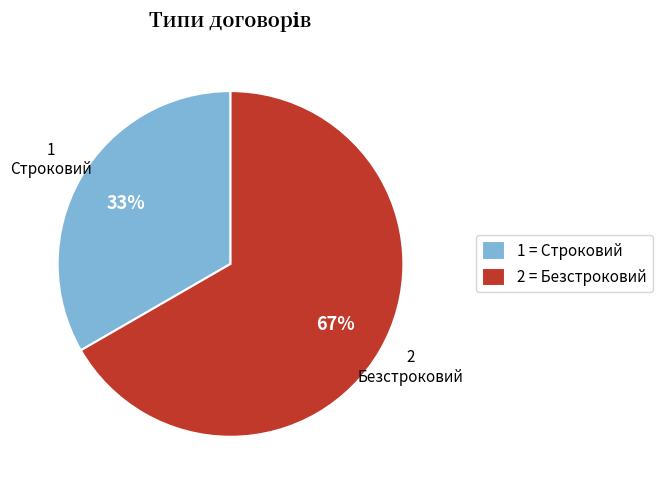

To the nearest percent, what is the average slice percentage?

50%